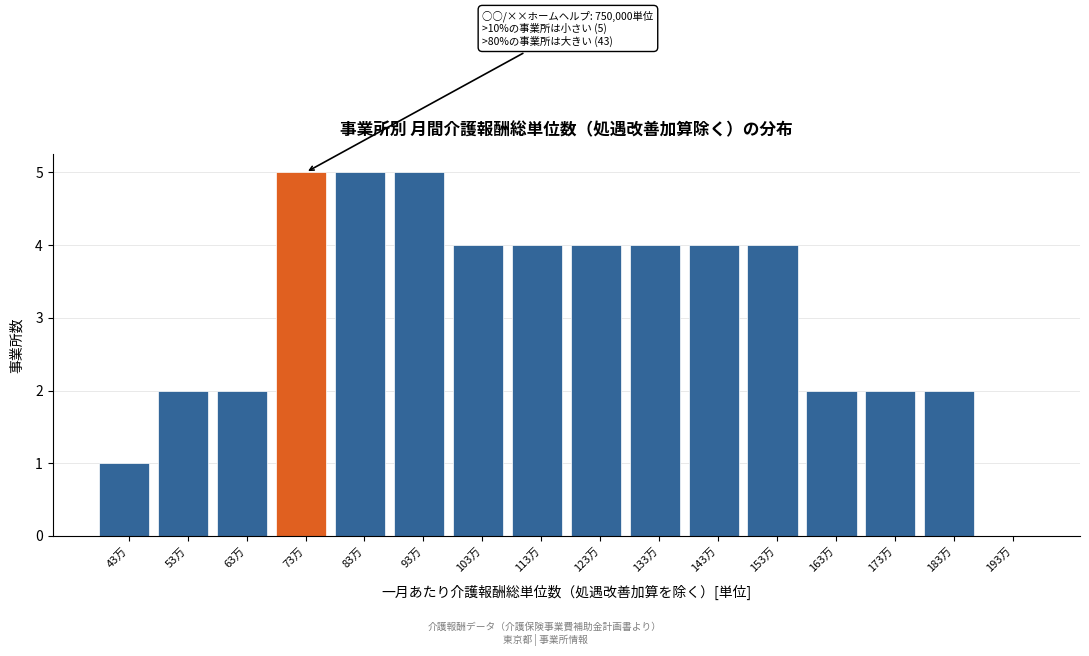

Reading left to right, what are all the values shown in this chart?

43万=1	53万=2	63万=2	73万=5	83万=5	93万=5	103万=4	113万=4	123万=4	133万=4	143万=4	153万=4	163万=2	173万=2	183万=2	193万=0